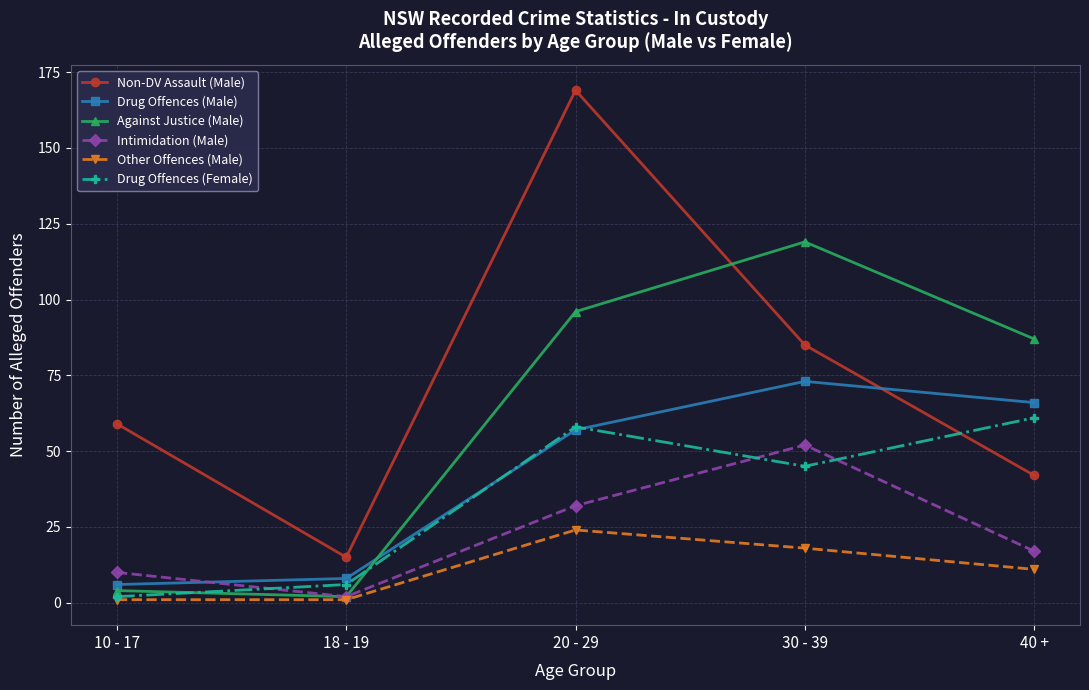

What position from the right is 30 - 39?

2